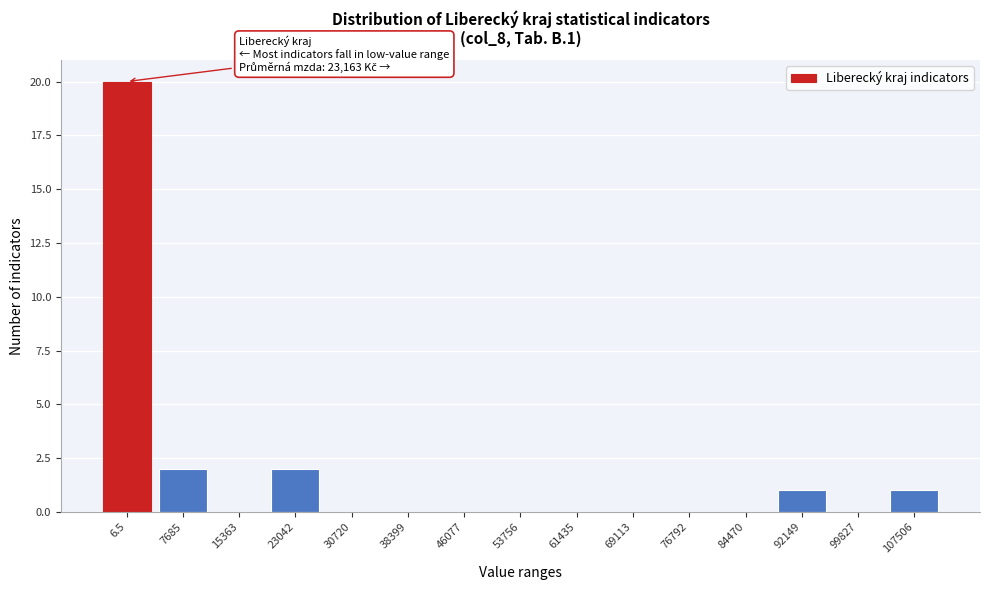

Reading left to right, list all the values displayed in this chart.

6.5=20	7685=2	15363=0	23042=2	30720=0	38399=0	46077=0	53756=0	61435=0	69113=0	76792=0	84470=0	92149=1	99827=0	107506=1